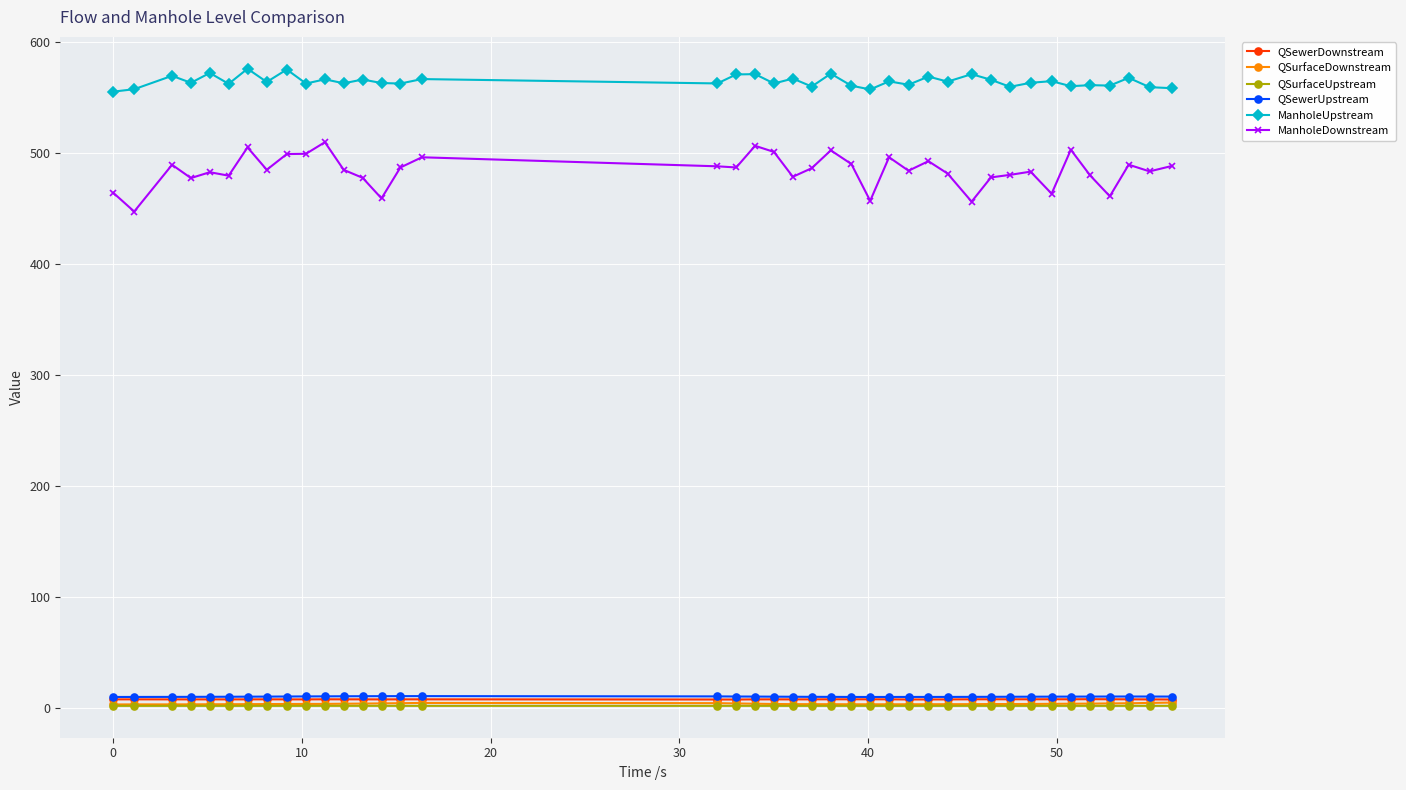

True or false: QSewerUpstream and QSurfaceUpstream intersect in this chart.

False